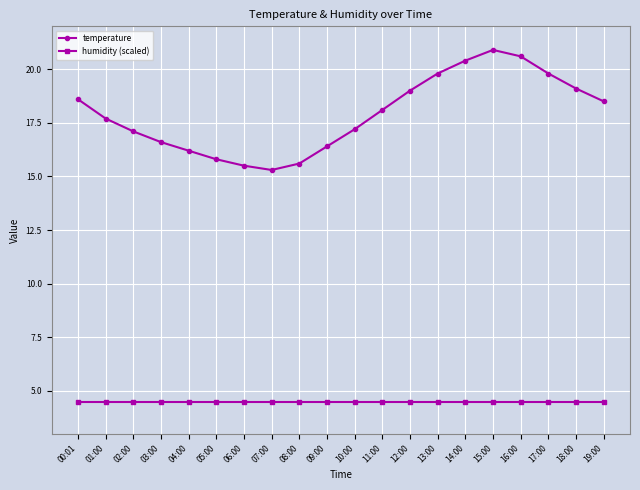

What is the difference between the highest and lowest values at 16:00?

16.1